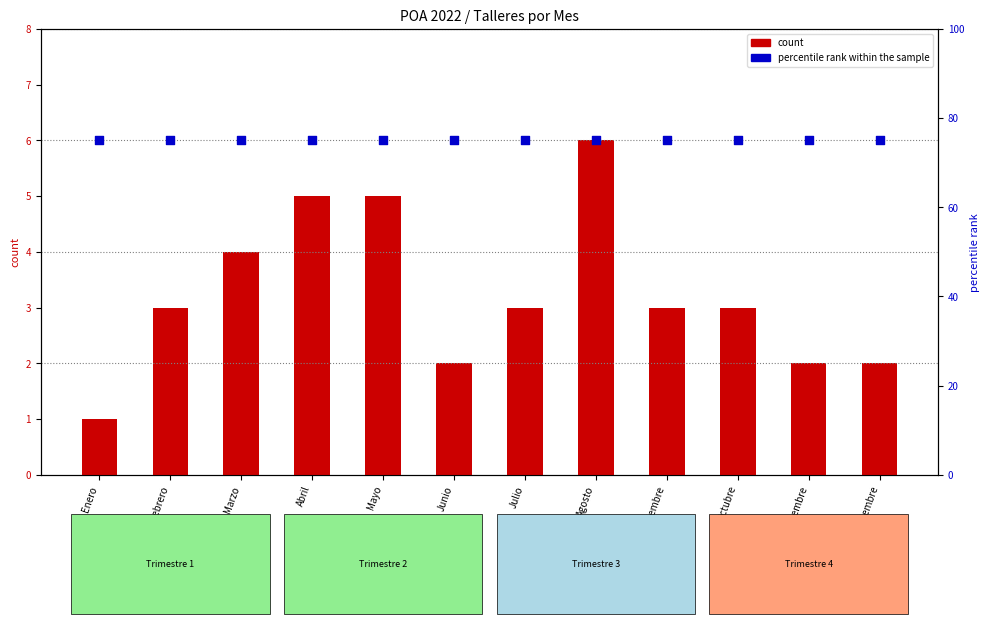

Is the value of count at Octubre greater than the value of percentile rank within the sample at Enero?

No